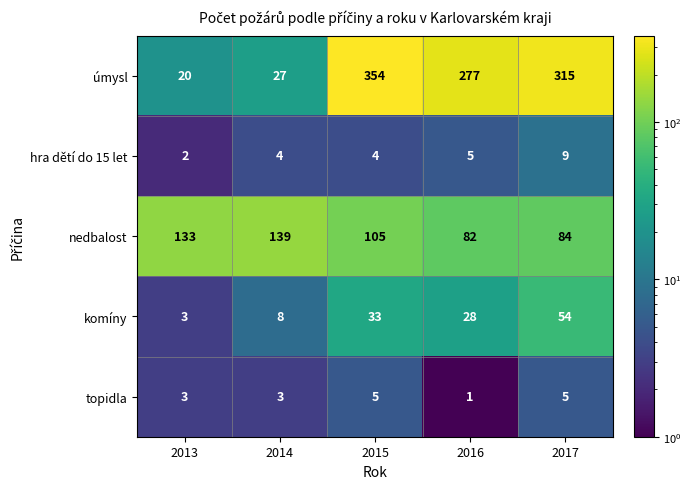

What is the minimum value shown in the chart?

1